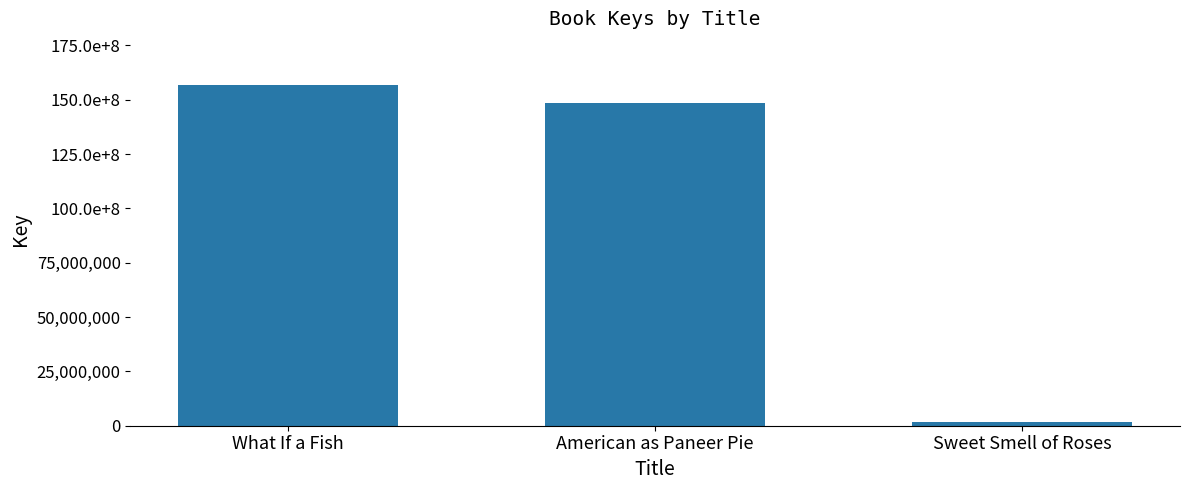

How many values exceed 148308781?

1